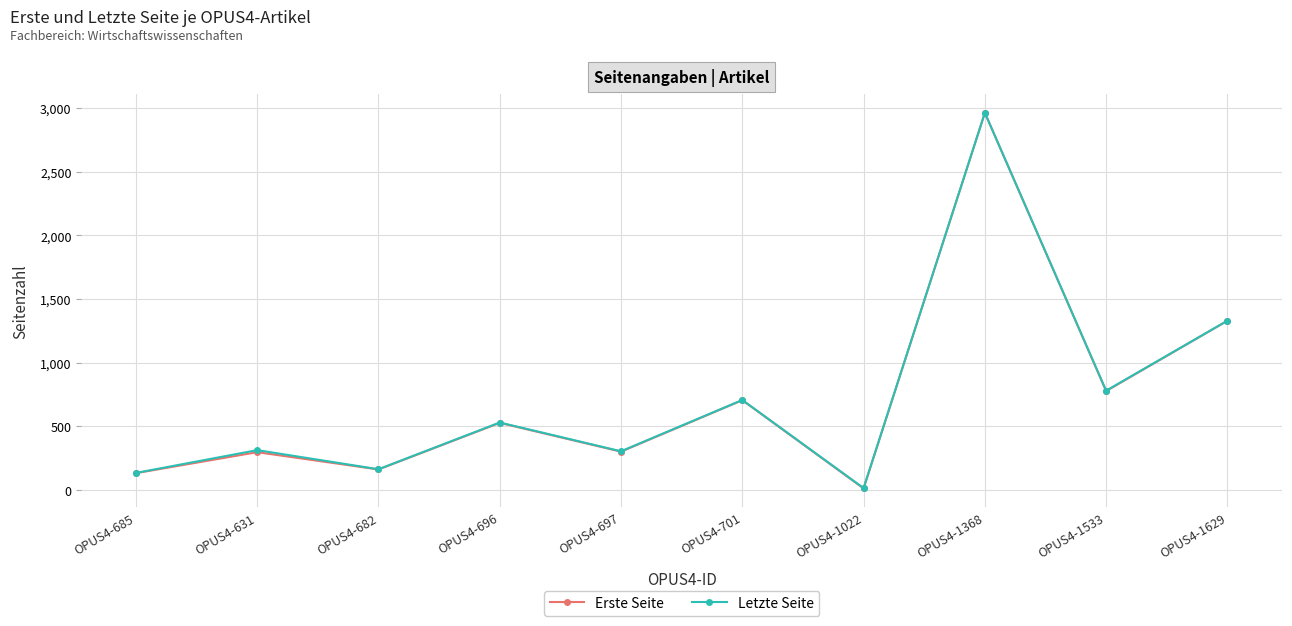

How many values in the Erste Seite series are below 527?

5